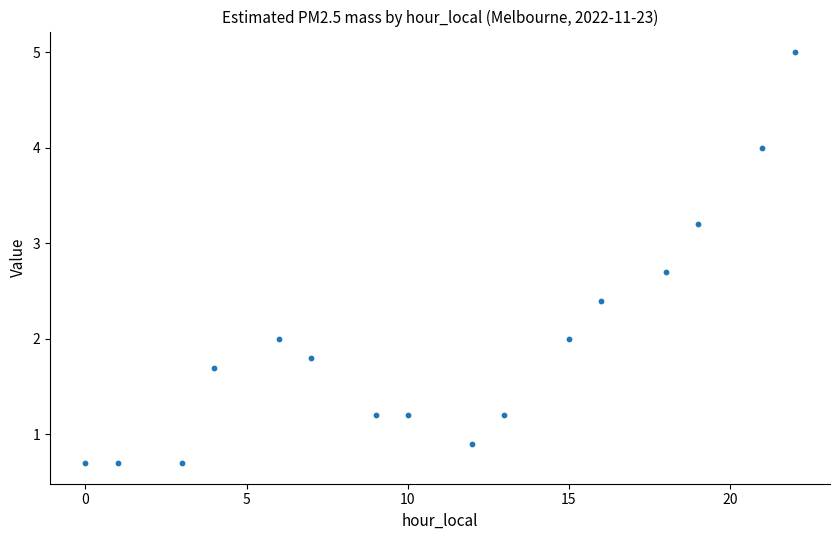

What is the range of Y values (max minus min)?

4.3